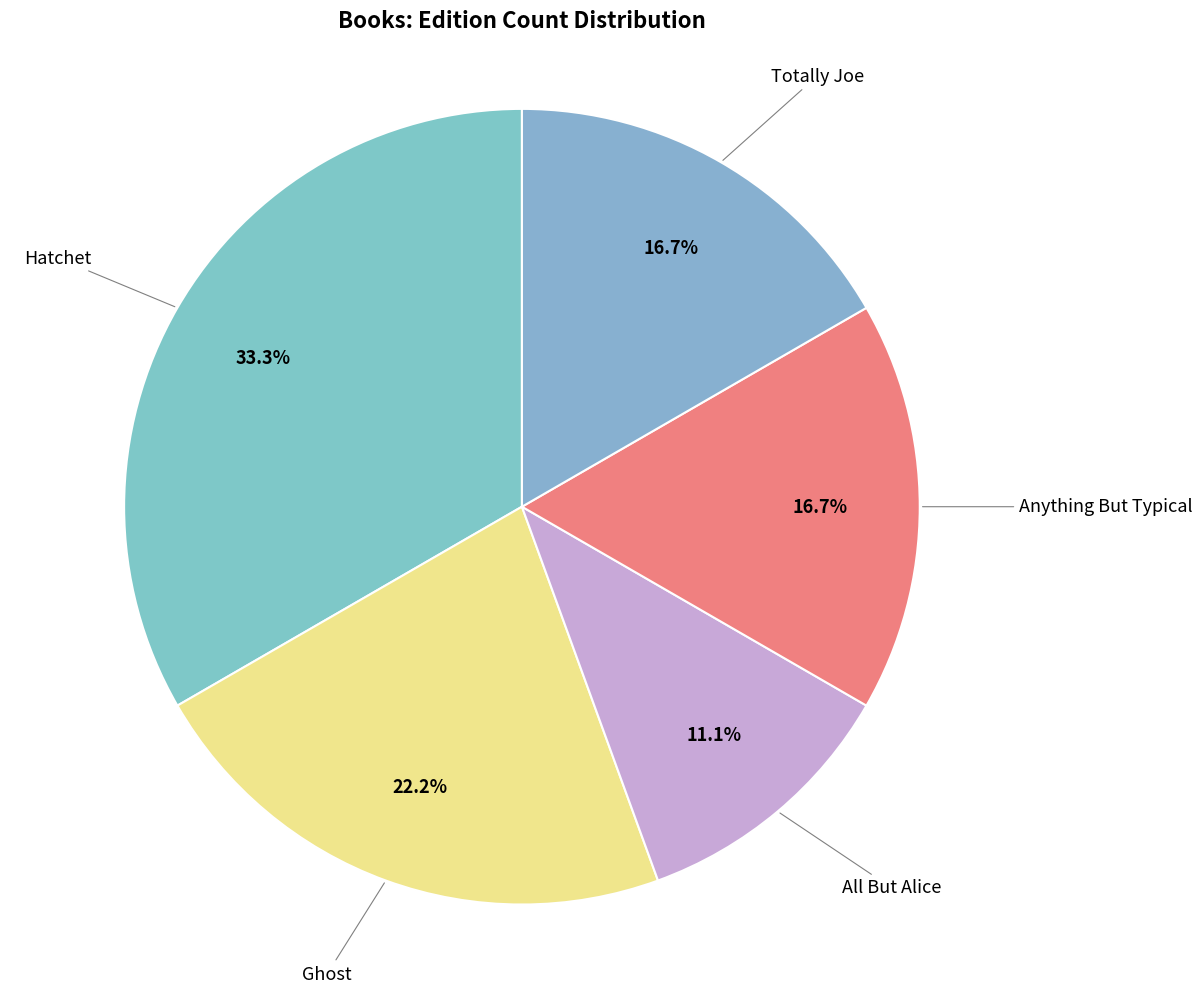

To the nearest percent, what is the average slice percentage?

20%